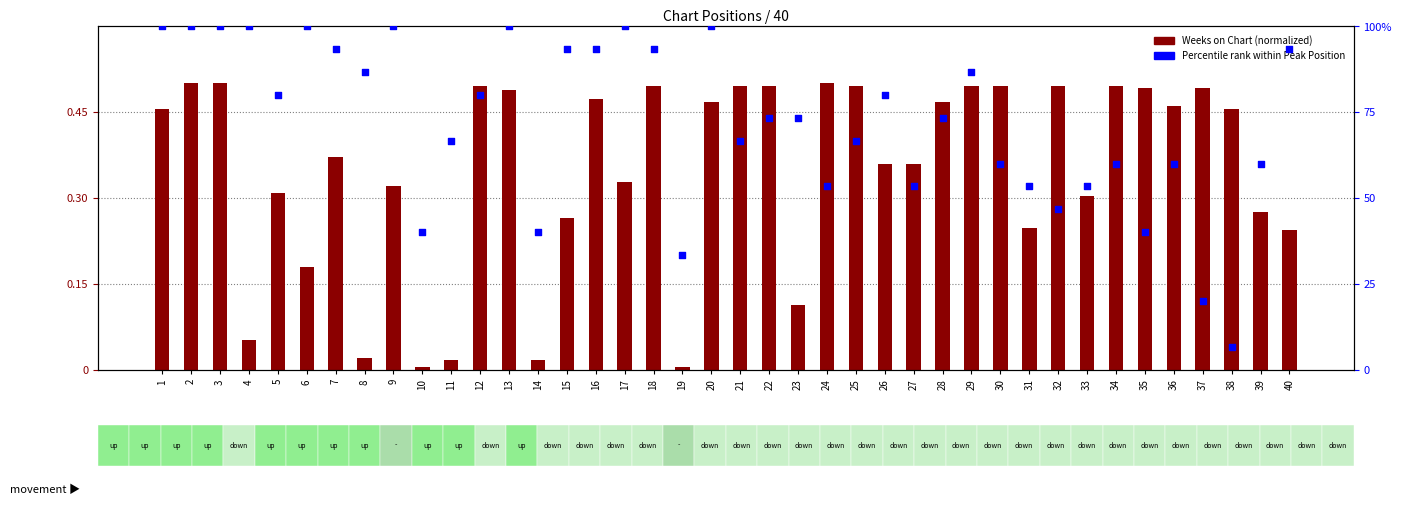

Is the value of Percentile rank (Peak Position) at 4 greater than the value of Weeks on Chart (normalized) at 30?

Yes